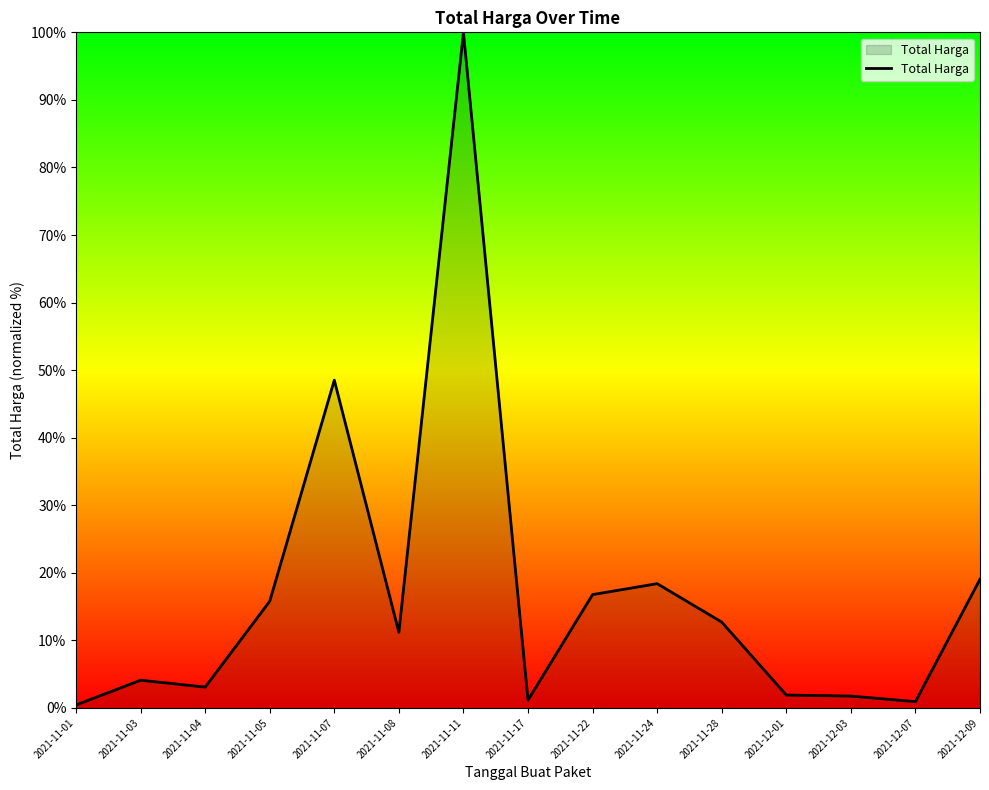

At which label is the value closest to 50?

2021-11-07